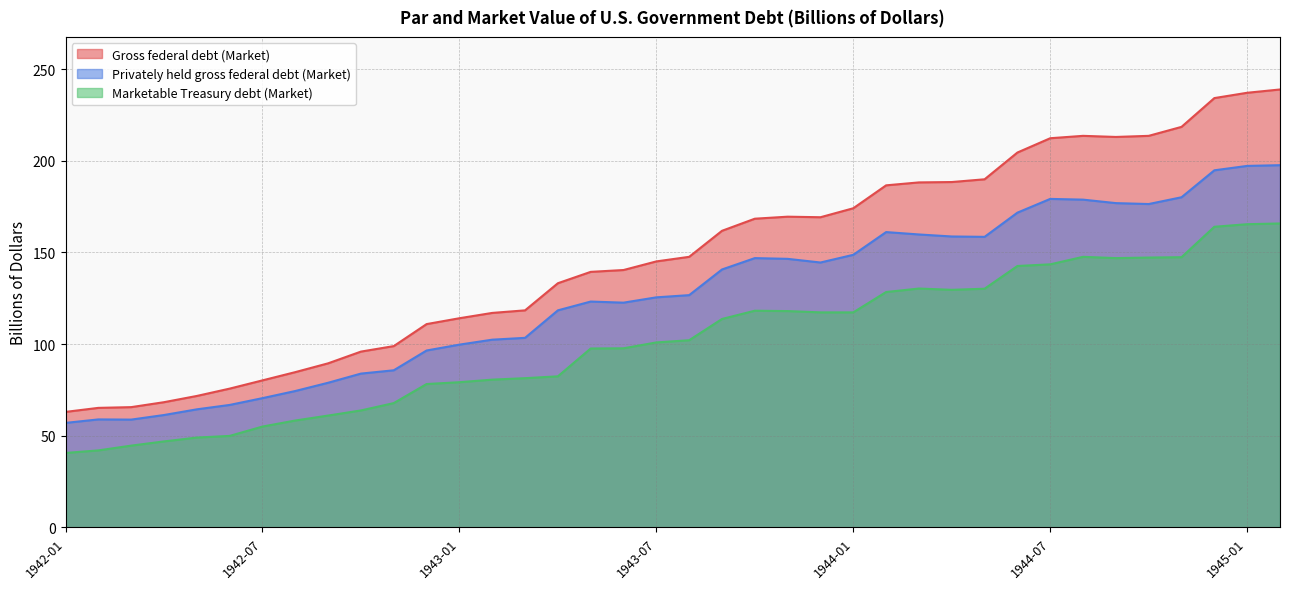

Rank the categories by Privately held gross federal debt (Market) value from lowest to highest.

1942-01, 1942-03, 1942-02, 1942-04, 1942-05, 1942-06, 1942-07, 1942-08, 1942-09, 1942-10, 1942-11, 1942-12, 1943-01, 1943-02, 1943-03, 1943-04, 1943-06, 1943-05, 1943-07, 1943-08, 1943-09, 1943-12, 1943-11, 1943-10, 1944-01, 1944-05, 1944-04, 1944-03, 1944-02, 1944-06, 1944-10, 1944-09, 1944-08, 1944-07, 1944-11, 1944-12, 1945-01, 1945-02